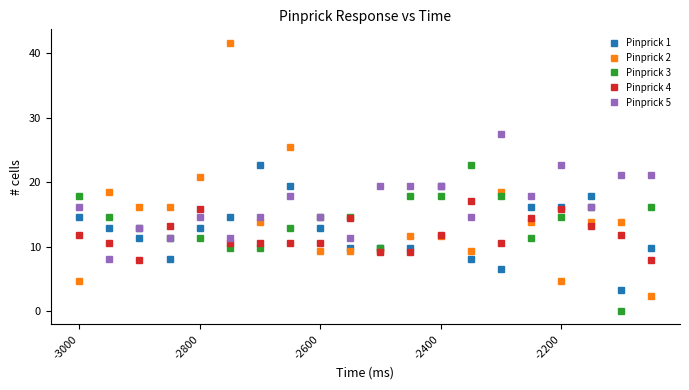

At how many categories does at least one series exceed 10?

20